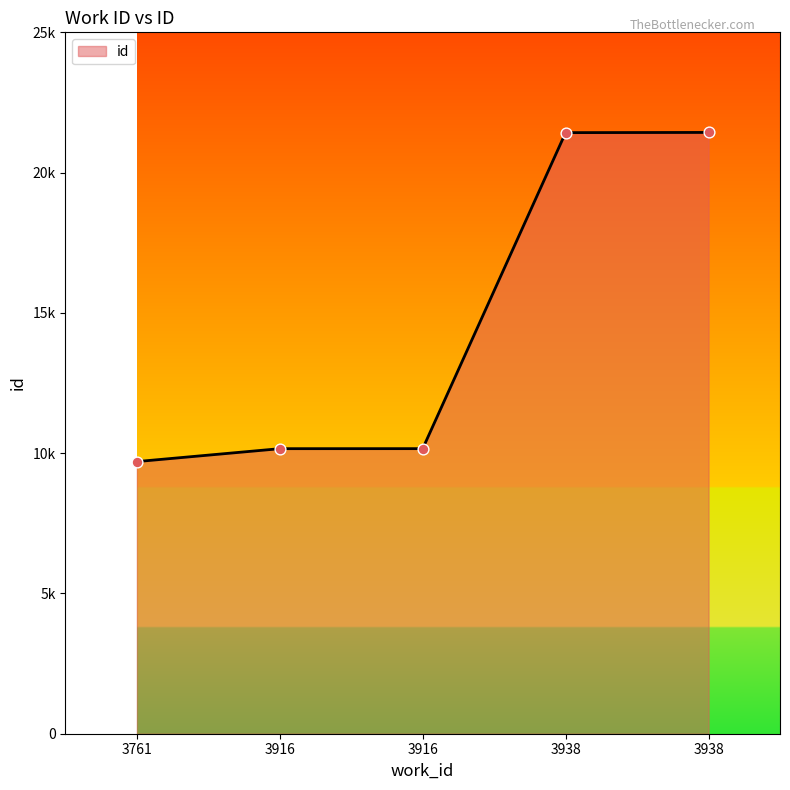

Which has a higher value, 3761 or 3938?

3938